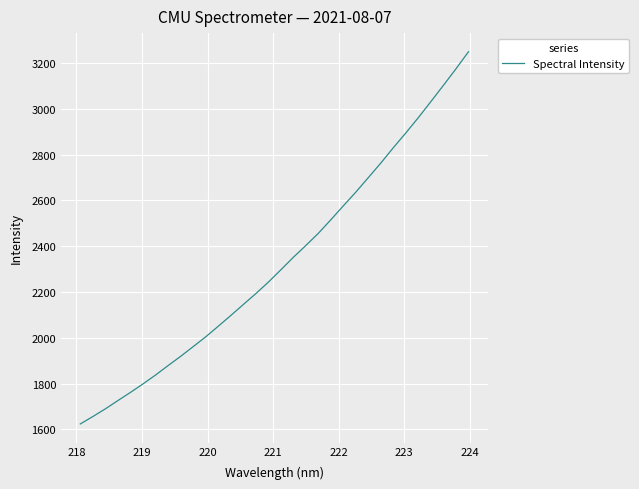

What is the difference between the maximum and minimum values?

1625.5